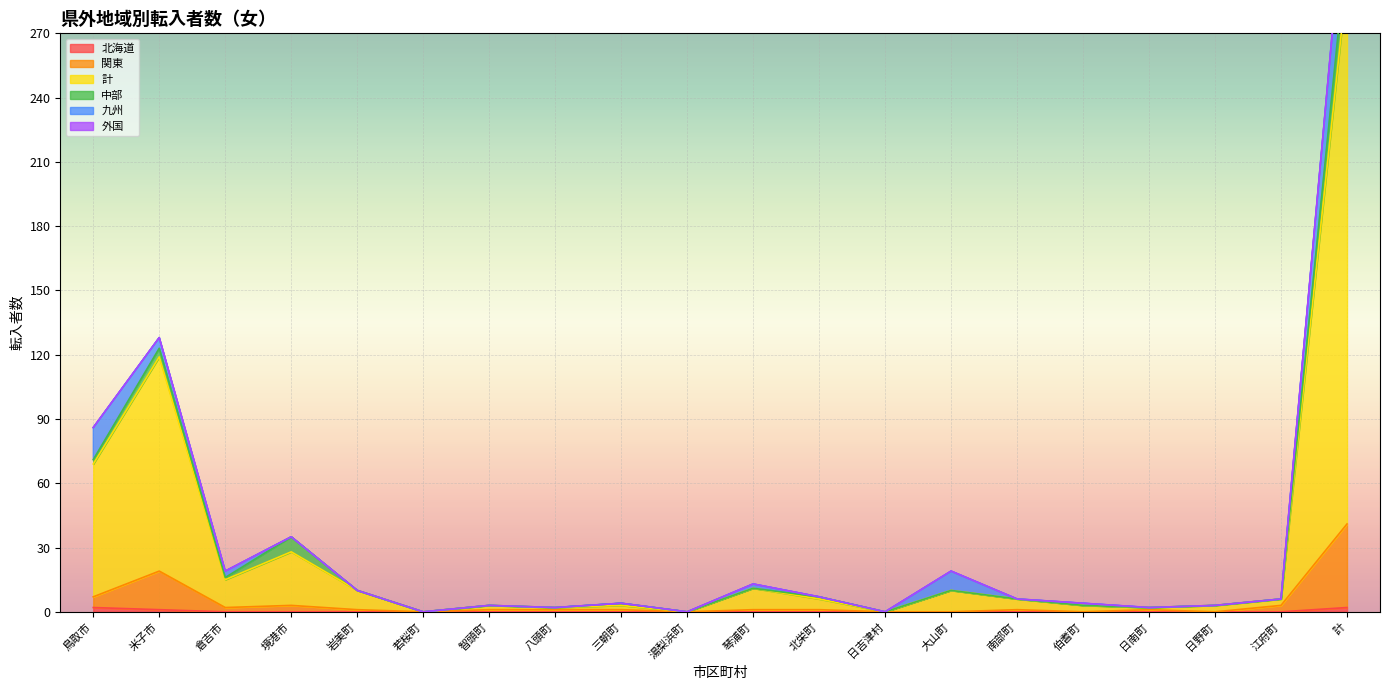

Which series has the widest spread of values?

計